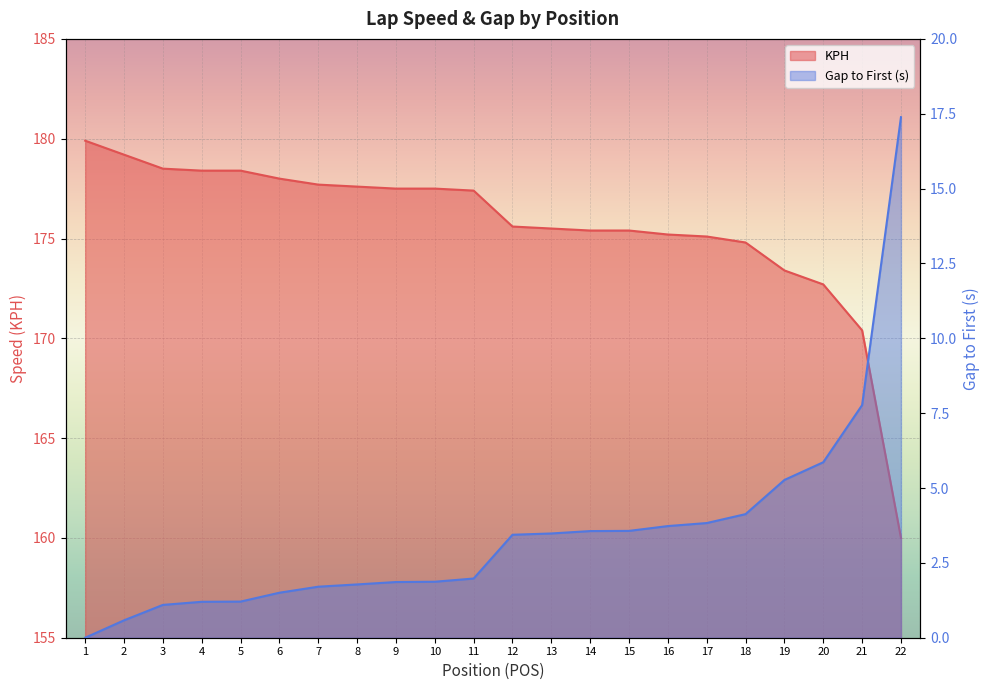

Where does the KPH series first go above 177?

1